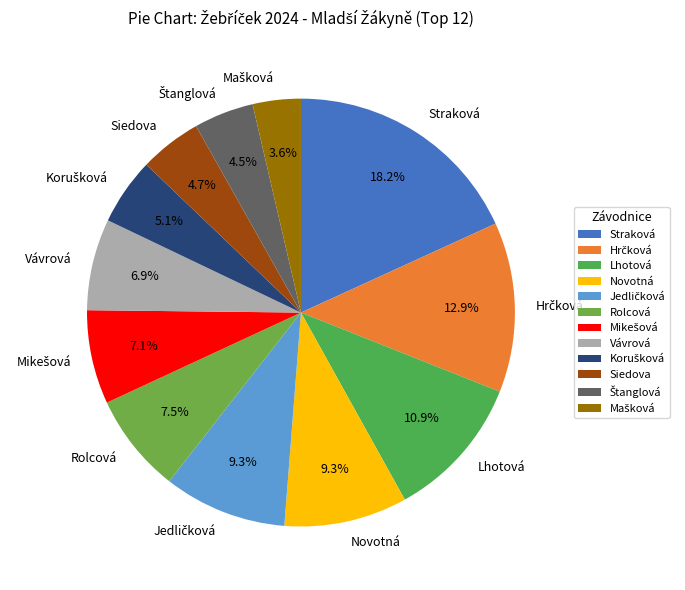

Which category has the biggest portion of the pie?

Straková